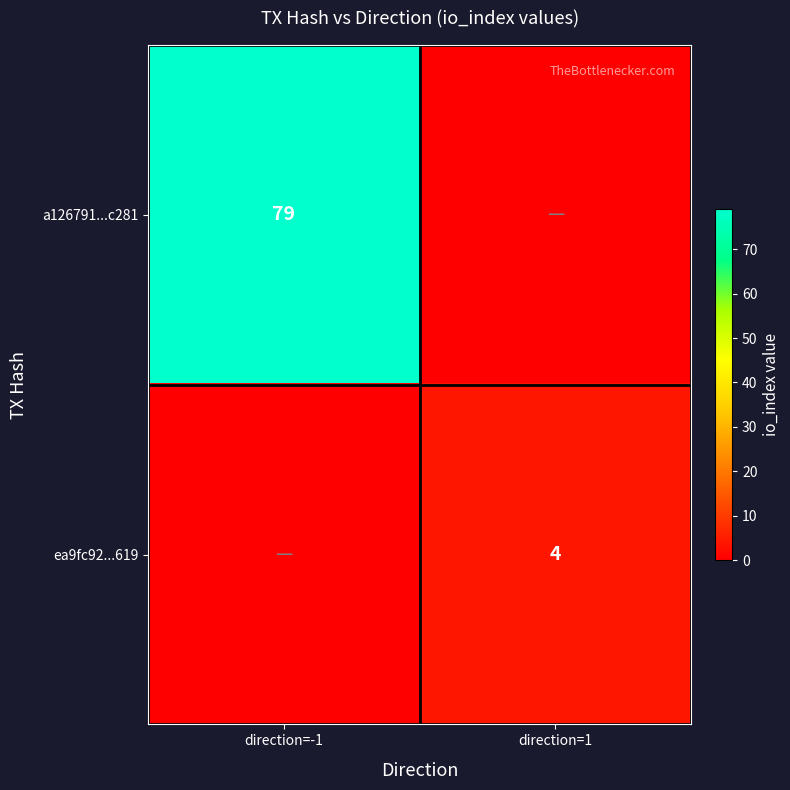

True or false: a126791...c281 has a value of 52 at direction=-1.

False